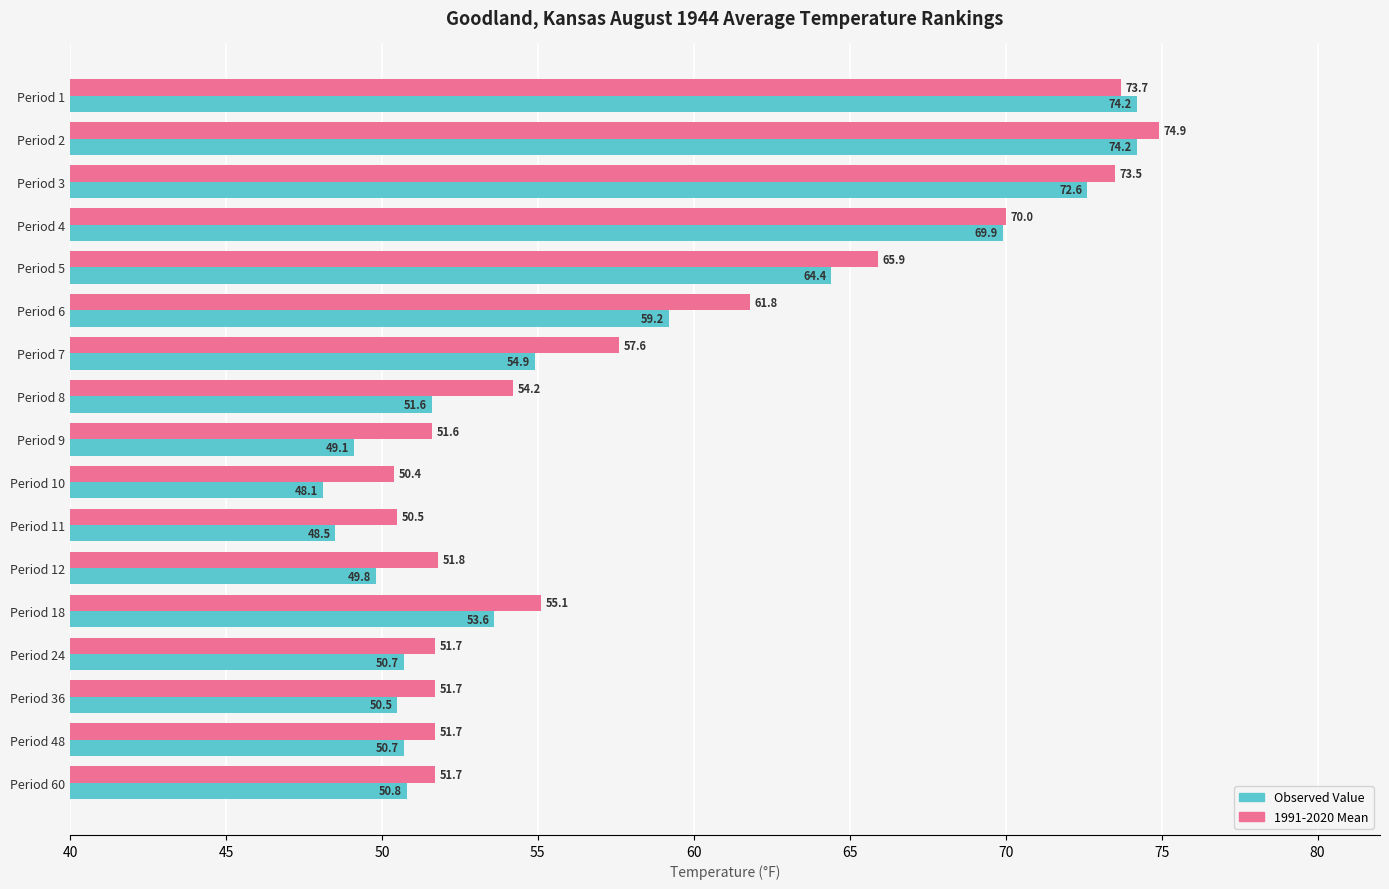

What is the maximum value for Observed Value?

74.2